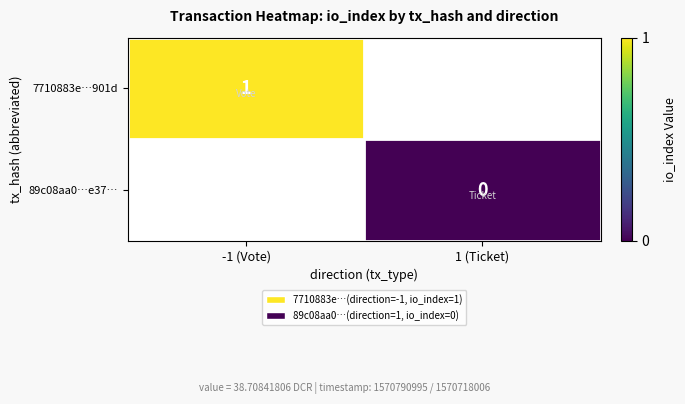

Which label corresponds to the smallest value in the chart?

1 (Ticket)